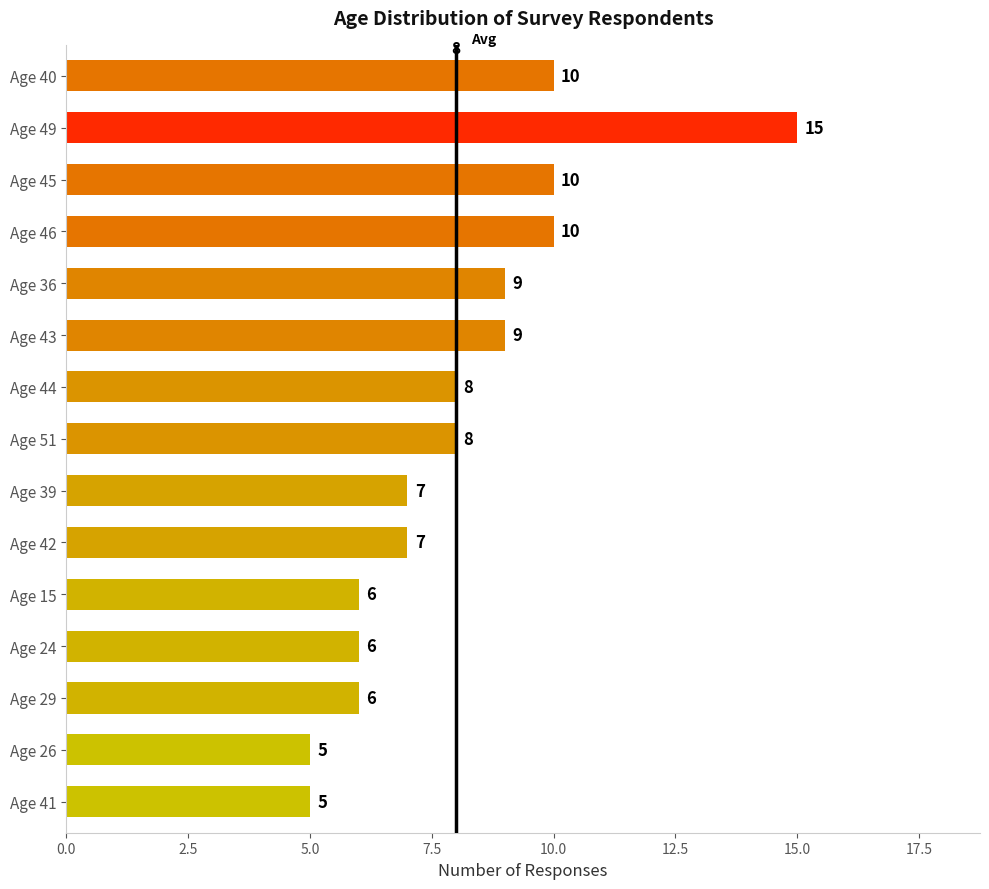

Which category has the highest value across all series?

Age 49